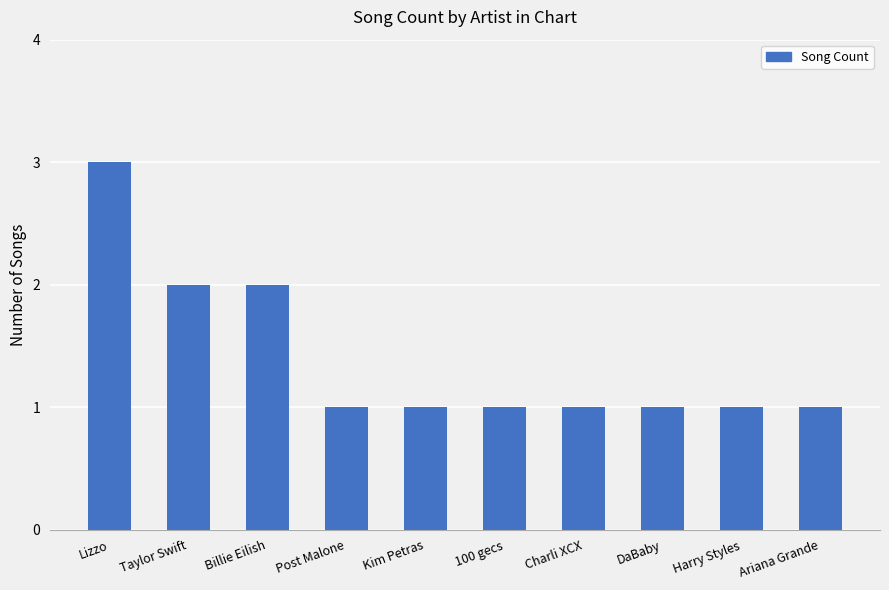

Reading left to right, extract all data points from this chart.

3	2	2	1	1	1	1	1	1	1